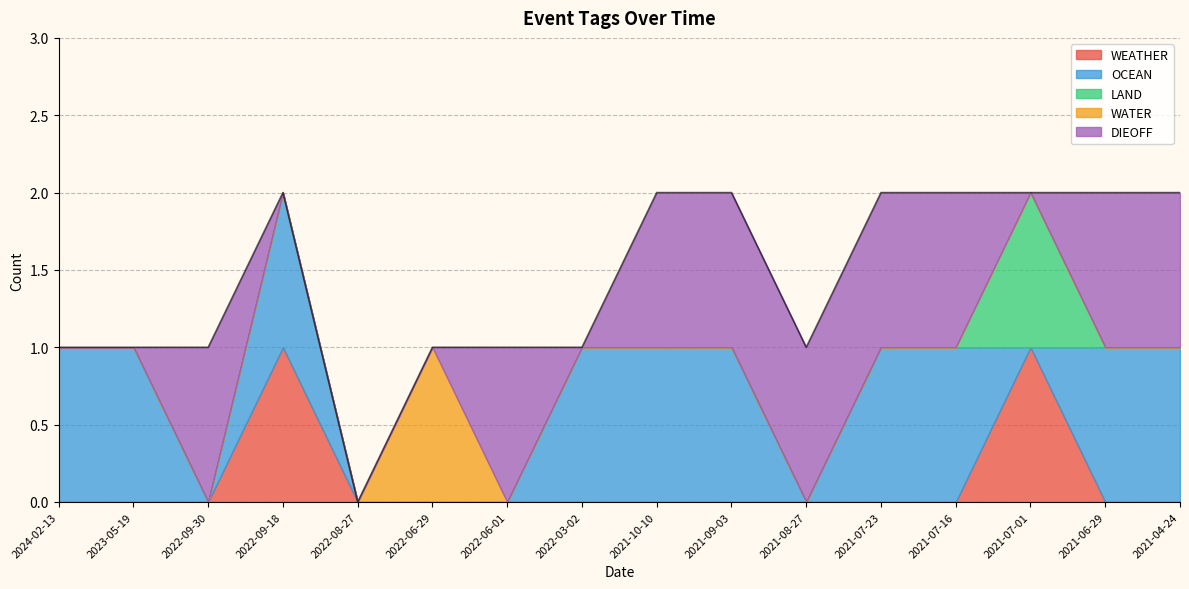

True or false: WATER has a value of 0 at 2022-08-27.

True